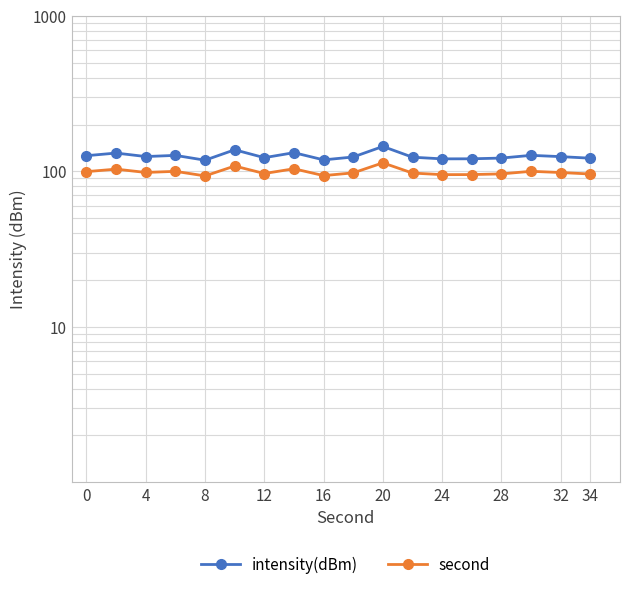

Rank the series by their maximum value, from lowest to highest.

second, intensity(dBm)